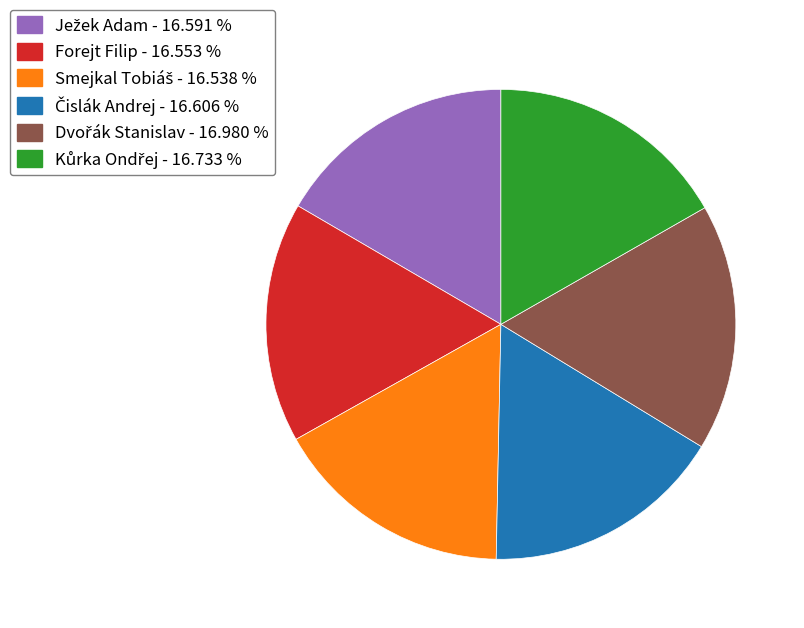

Does Forejt Filip represent more than half of the total?

No